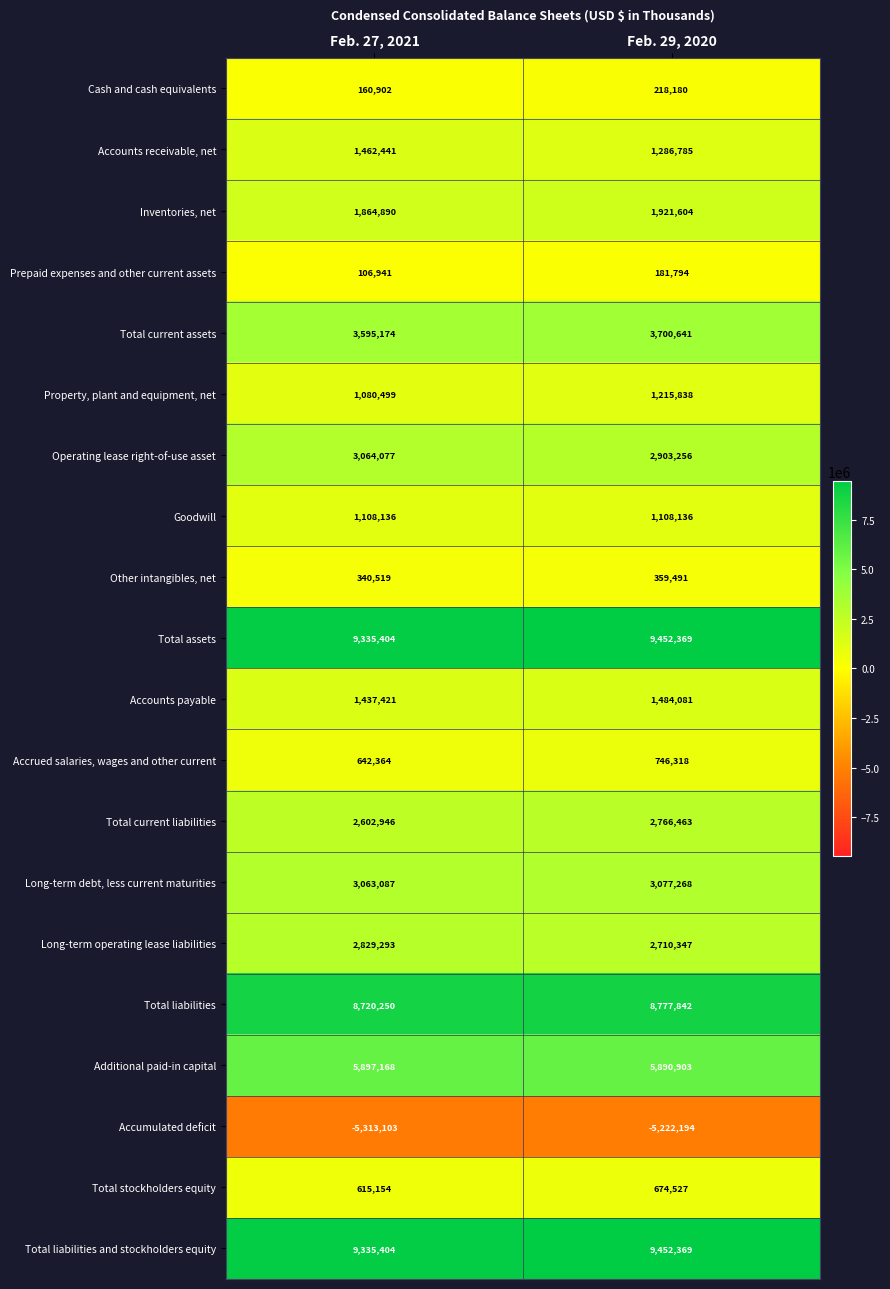

What is the total value across all series at Feb. 27, 2021?

51948967